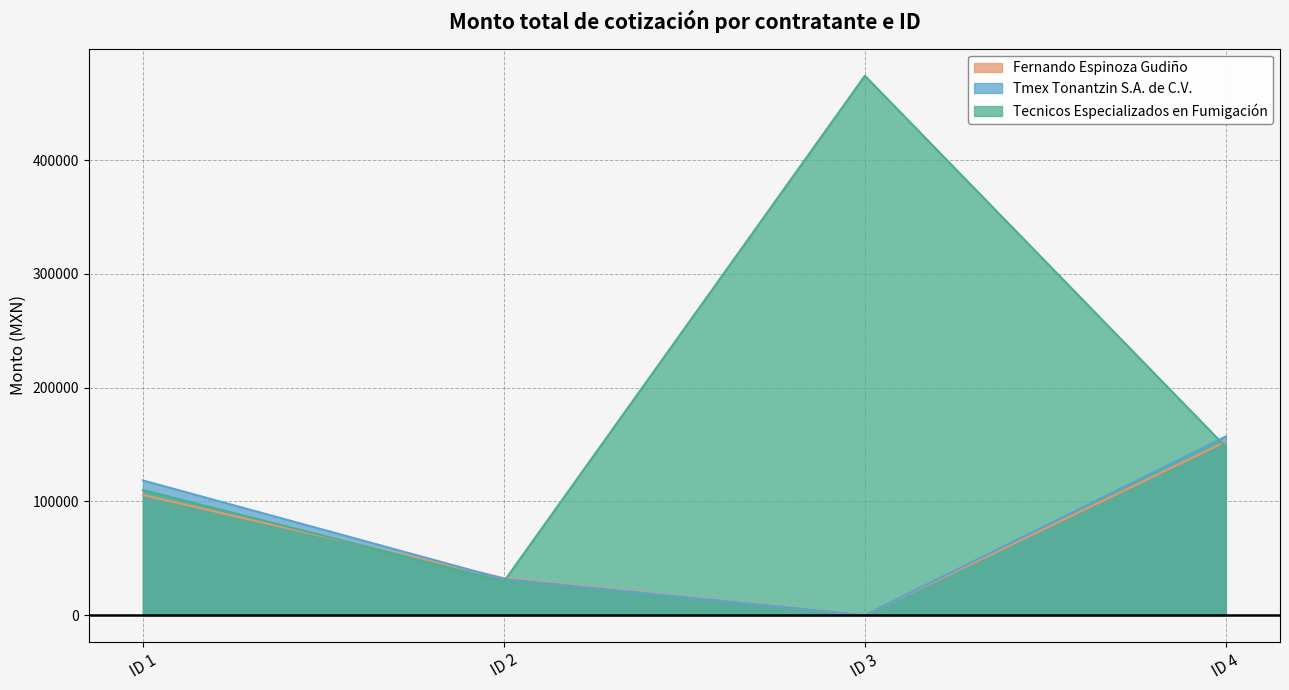

How many times do Fernando Espinoza Gudiño and Tecnicos Especializados en Fumigación cross each other?

3